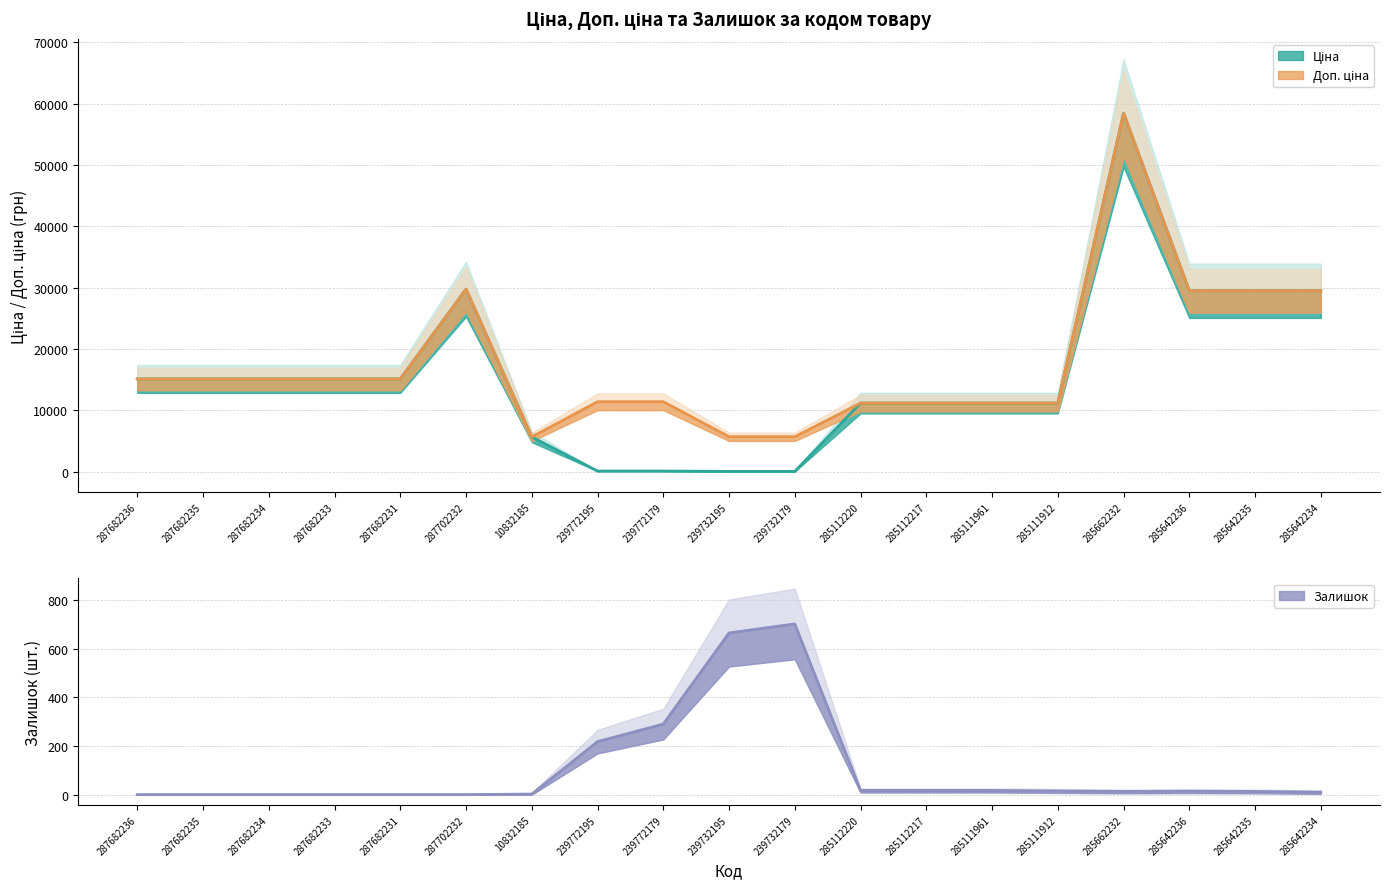

Rank the series by their maximum value, from lowest to highest.

Залишок, Ціна, Доп. ціна